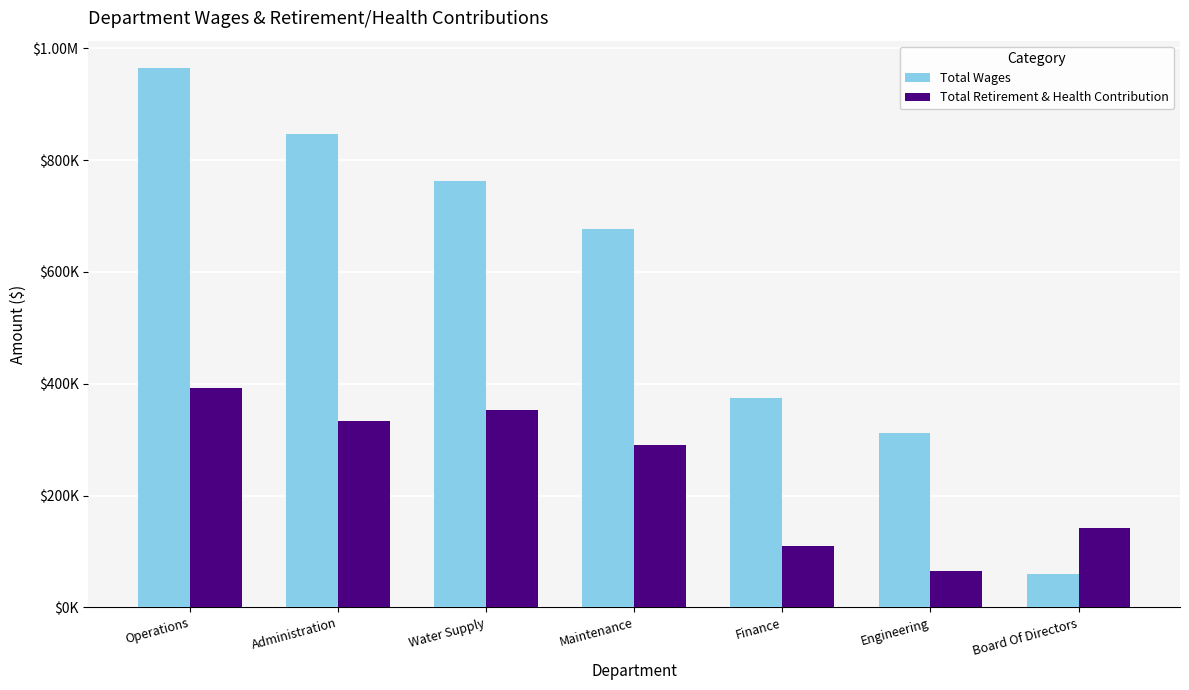

What is the label of the 6th bar from the left?

Engineering